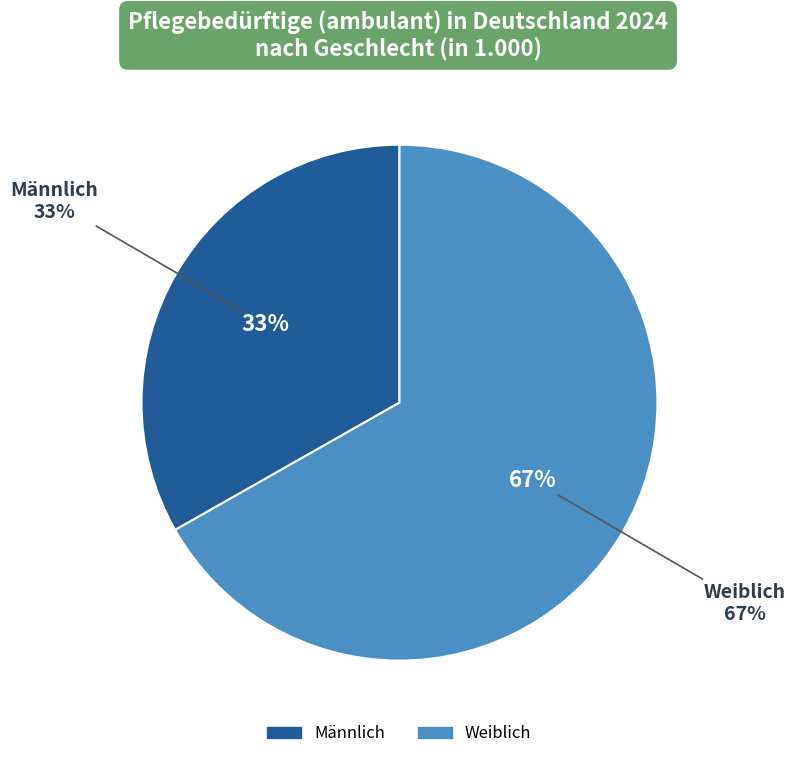

Count the number of slices in the pie.

2